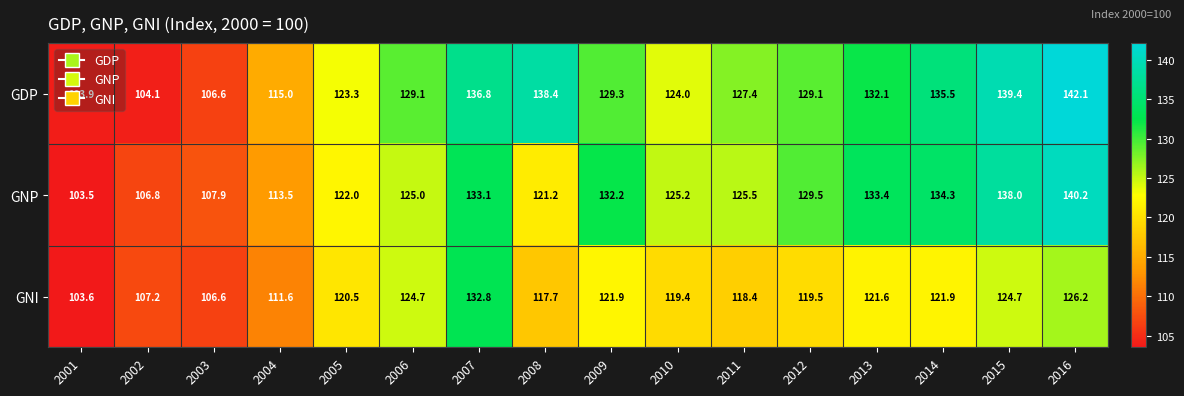

Count the number of categories in the chart.

16